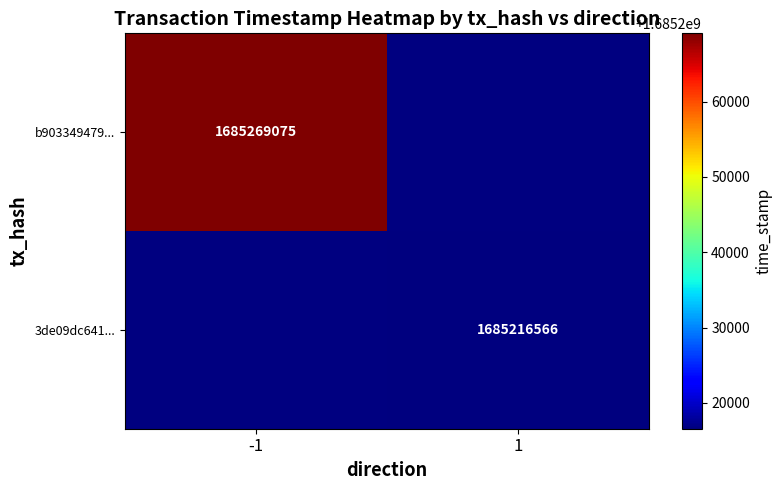

The value of b903349479... at -1 is 2761906261. True or false?

False